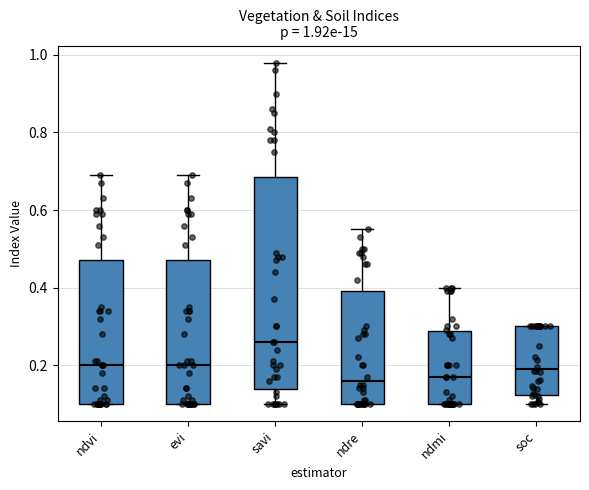

Which box is the tallest, from its lower edge to its upper edge?

savi